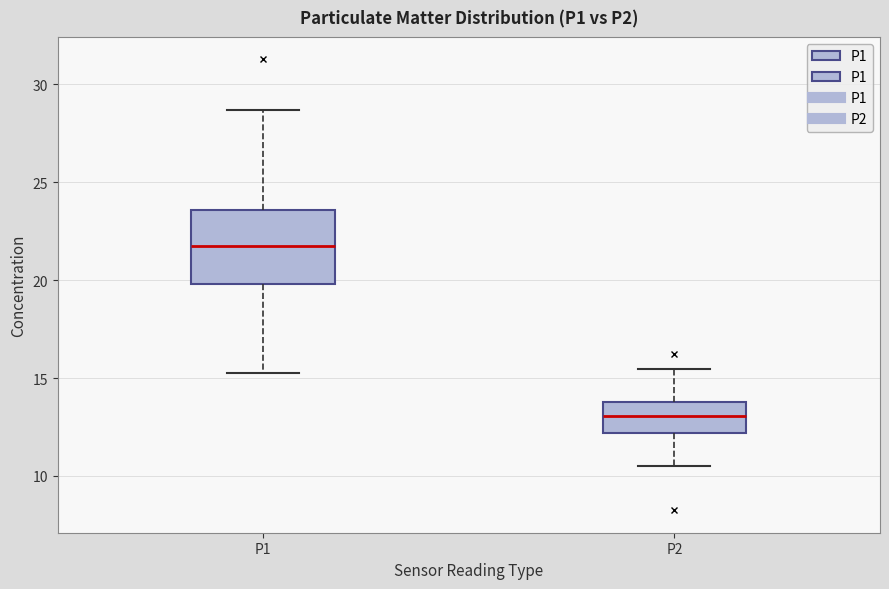

Which box has the highest median line?

P1